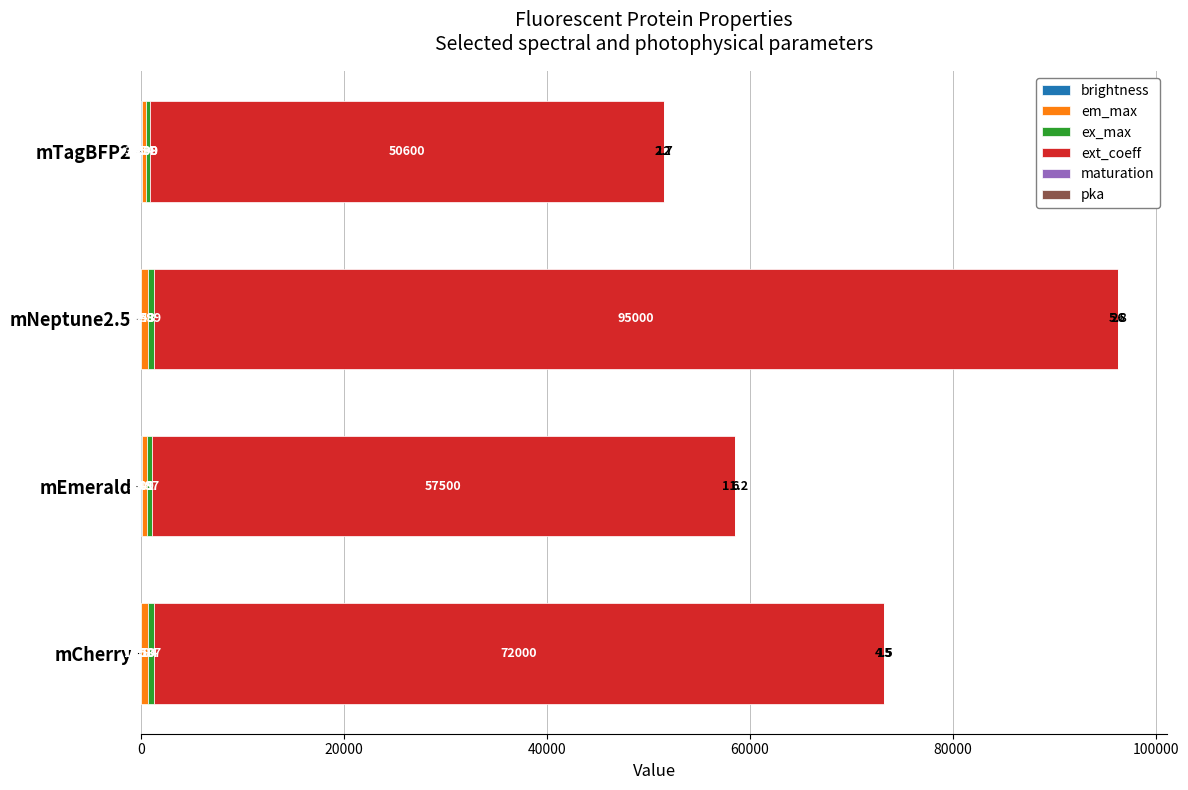

At which category is the sum across all series the highest?

mNeptune2.5